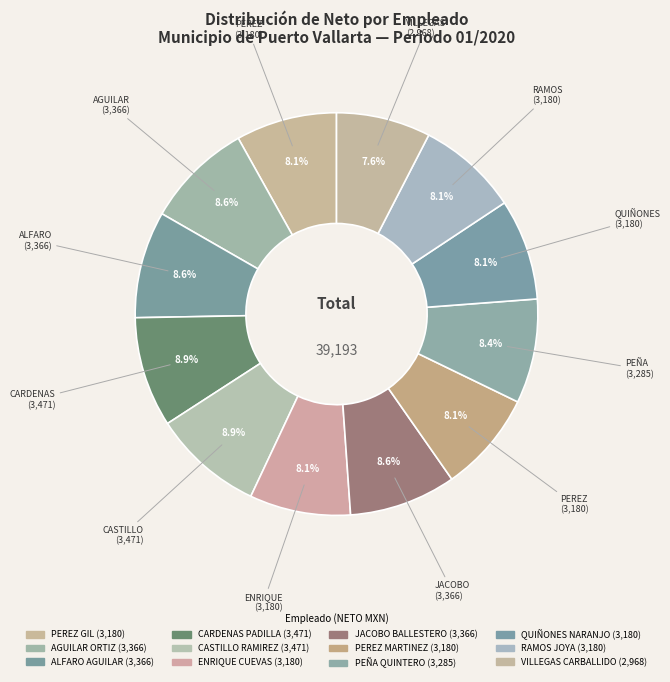

Count the number of slices in the pie.

12